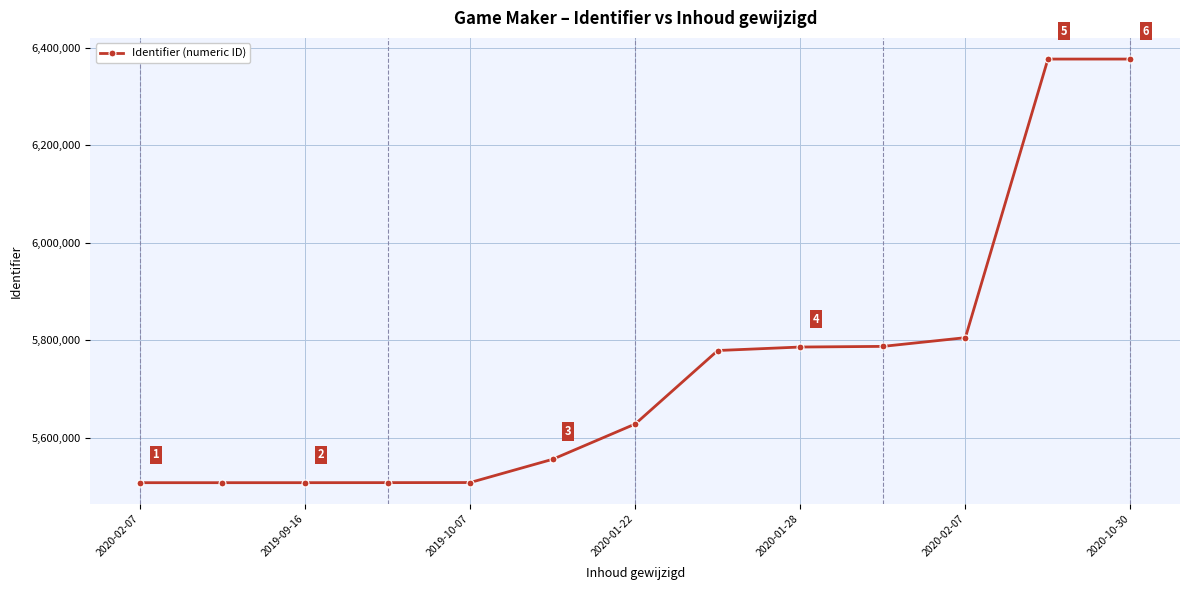

What is the value of the 5th point from the left?

5507799